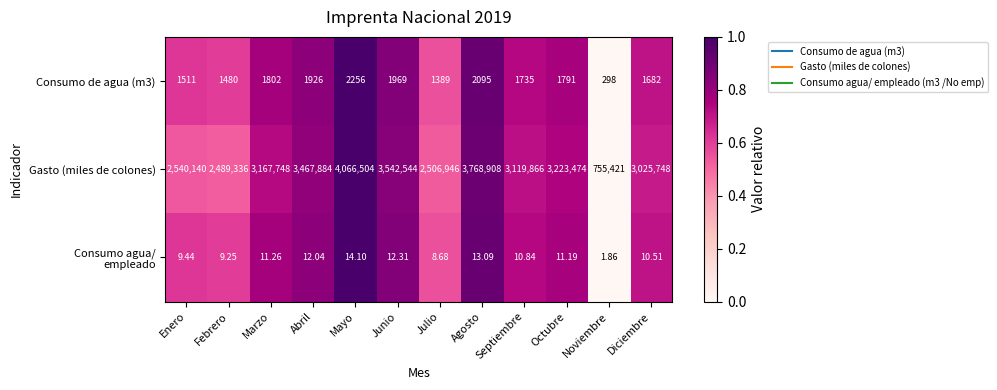

At which label is Consumo de agua (m3) closest to 1277?

Julio